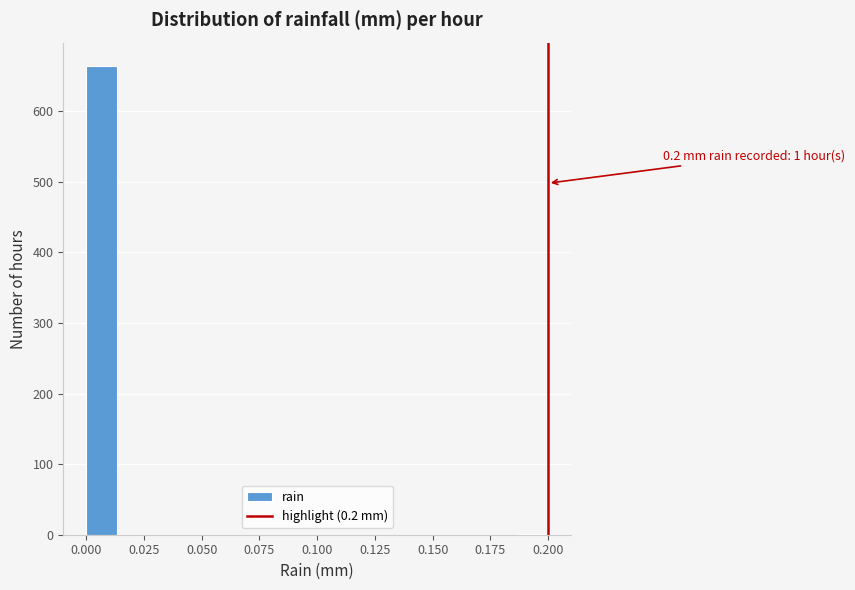

Around what value on the x-axis is the tallest bar? Give the approximate position of its centre, as read against the axis.

0.005